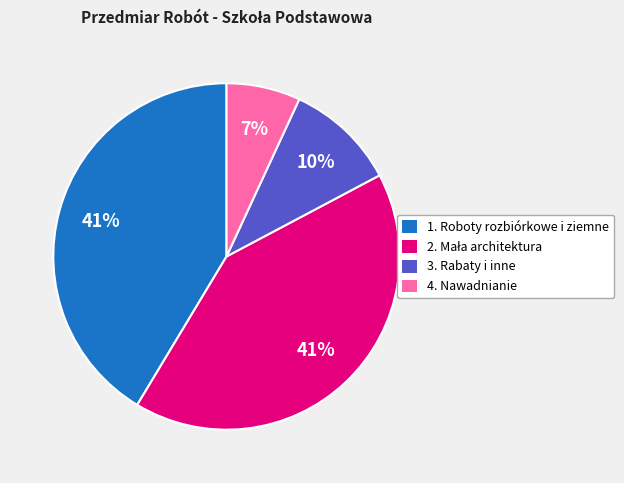

What percentage is the 4. Nawadnianie slice, to the nearest percent?

7%